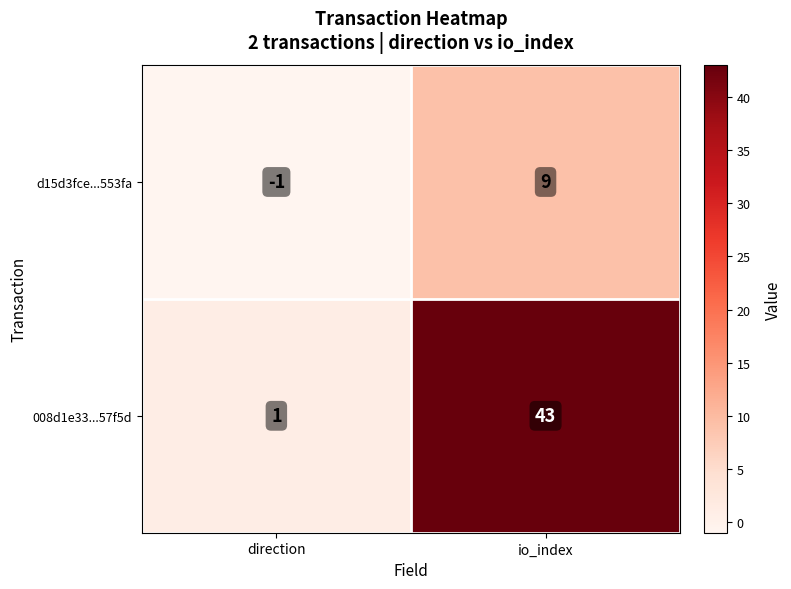

Reading left to right, what are all the values shown in this chart?

d15d3fce...553fa: direction=-1	io_index=9
008d1e33...57f5d: direction=1	io_index=43